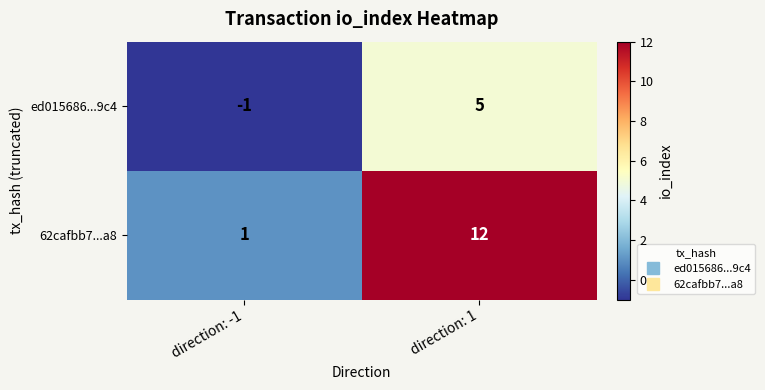

At which category does the chart reach its minimum across all series?

direction: -1